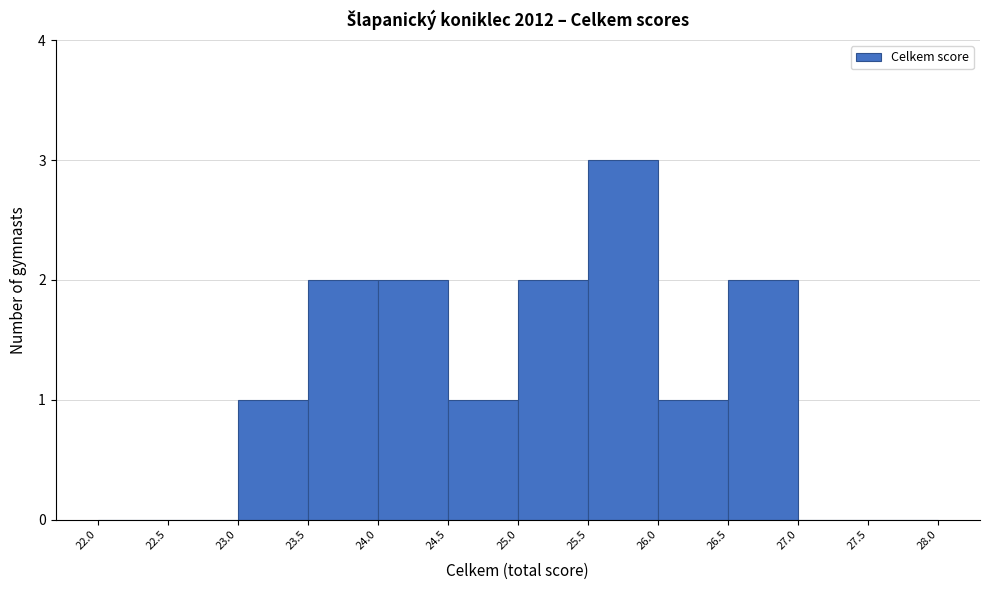

Reading left to right, transcribe this chart: for each bar, give the range it covers on the x-axis and its height. The values are not printed on the chart, so give them approximately, as read against the axis.

22.0 to 22.5: 0
22.5 to 23.0: 0
23.0 to 23.5: 1
23.5 to 24.0: 2
24.0 to 24.5: 2
24.5 to 25.0: 1
25.0 to 25.5: 2
25.5 to 26.0: 3
26.0 to 26.5: 1
26.5 to 27.0: 2
27.0 to 27.5: 0
27.5 to 28.0: 0